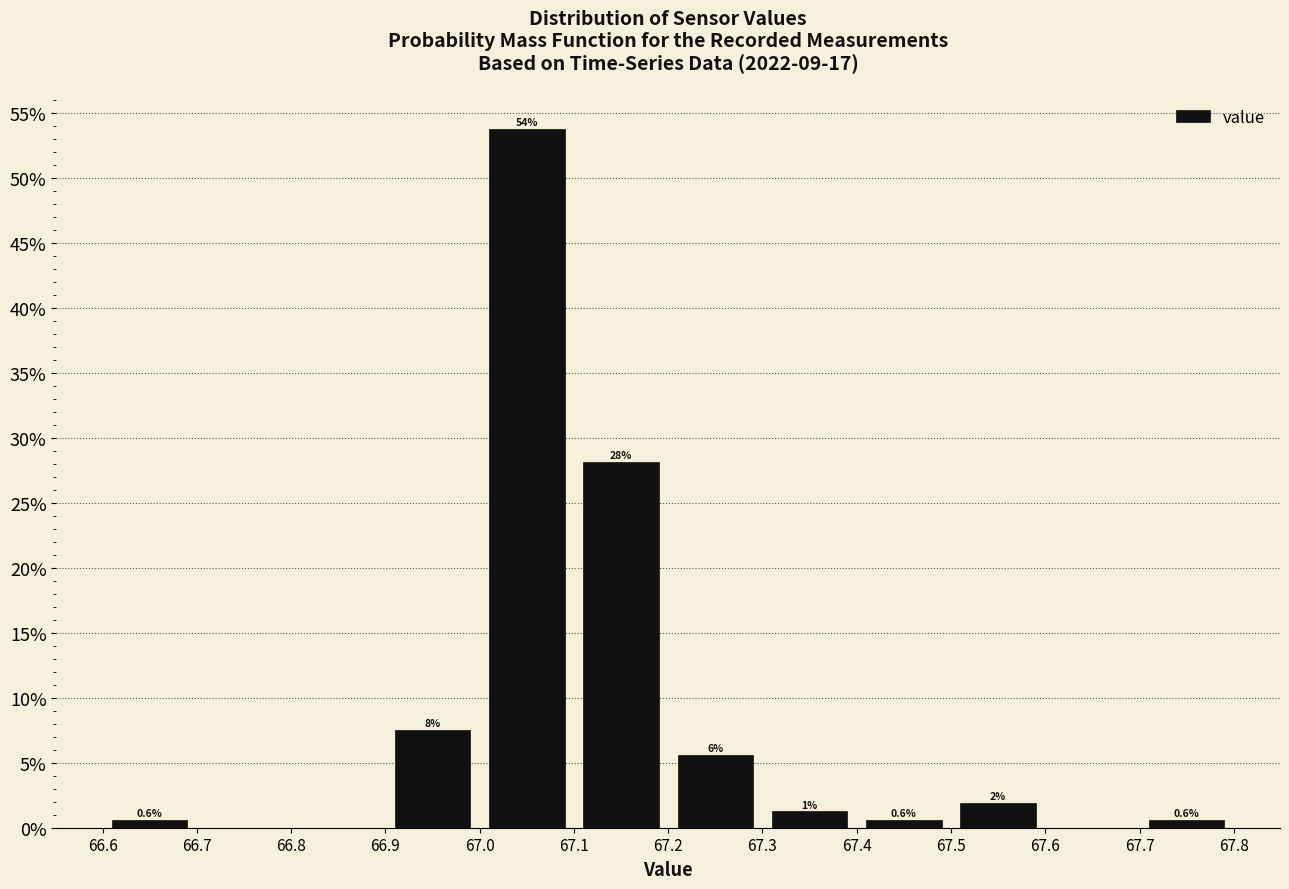

Which range on the x-axis has the tallest bar?

67.0 to 67.1